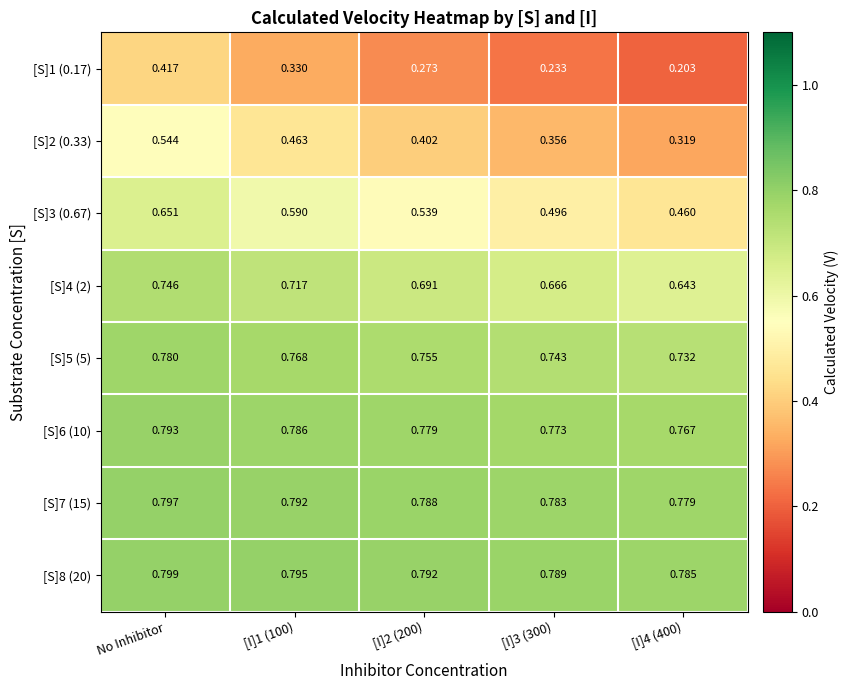

At which category is the sum across all series the highest?

No Inhibitor